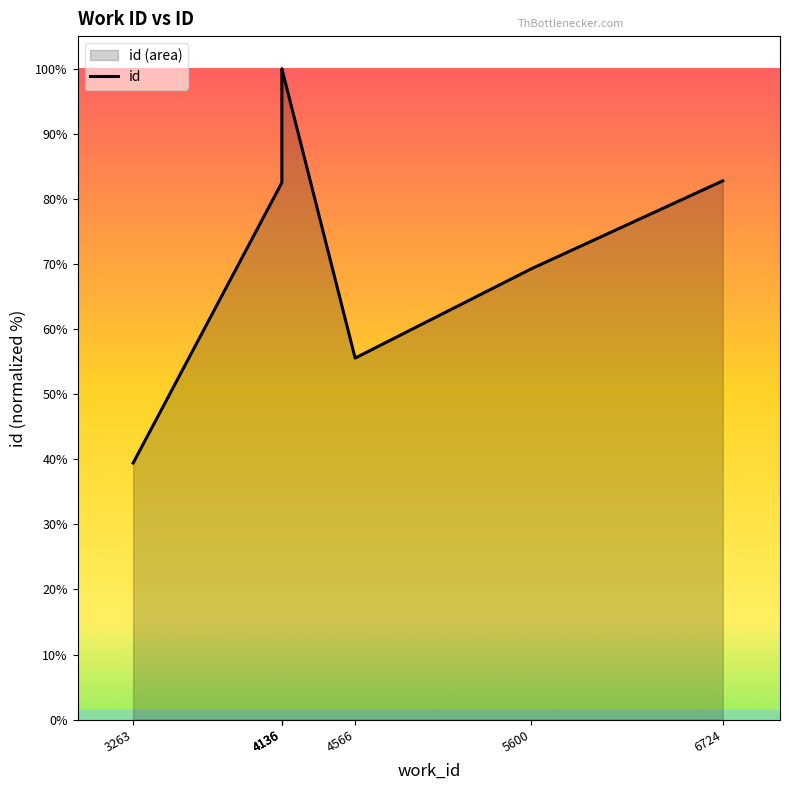

How many interior local valleys (lower than both neighbors) does the data have?

1